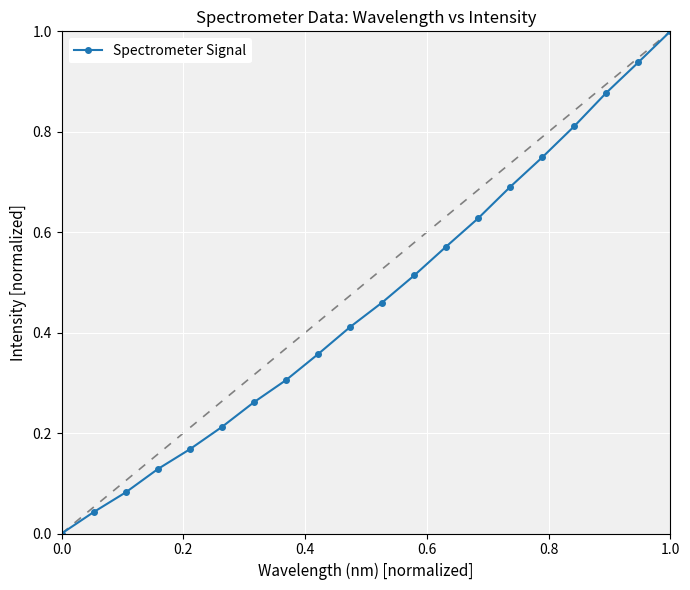

What is the sum of all values?

9.2